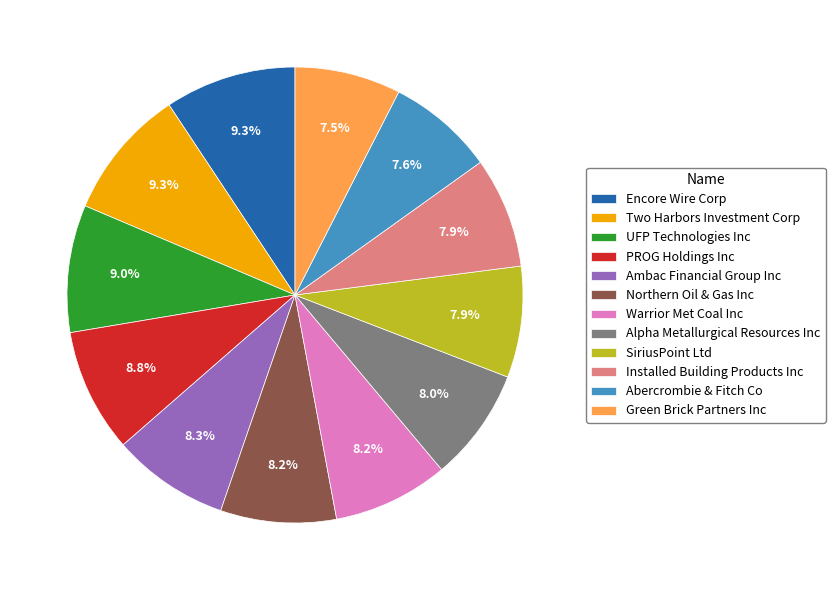

Between UFP Technologies Inc and Abercrombie & Fitch Co, which is larger?

UFP Technologies Inc